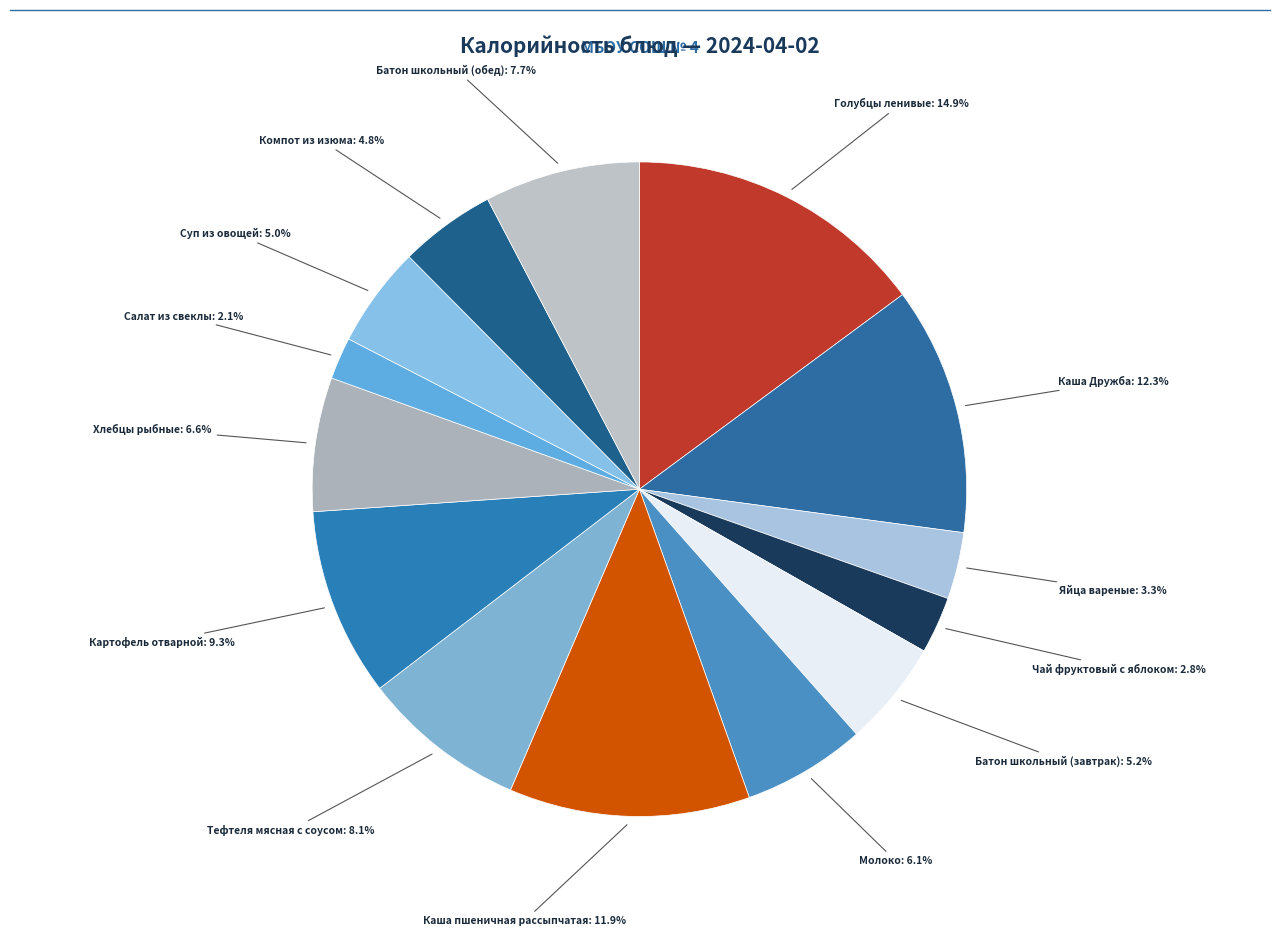

How many segments does this pie chart have?

14